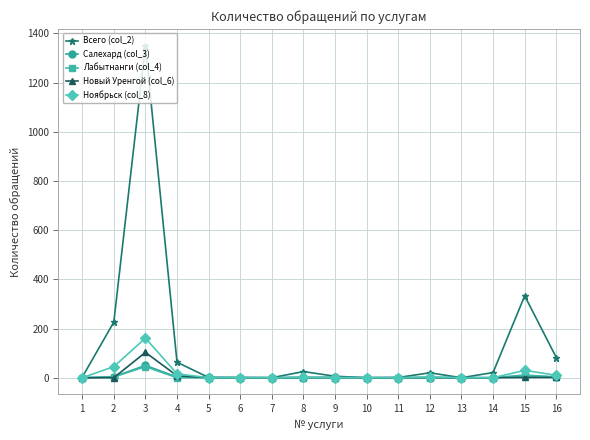

Which series has the largest total across all categories?

Всего (col_2)